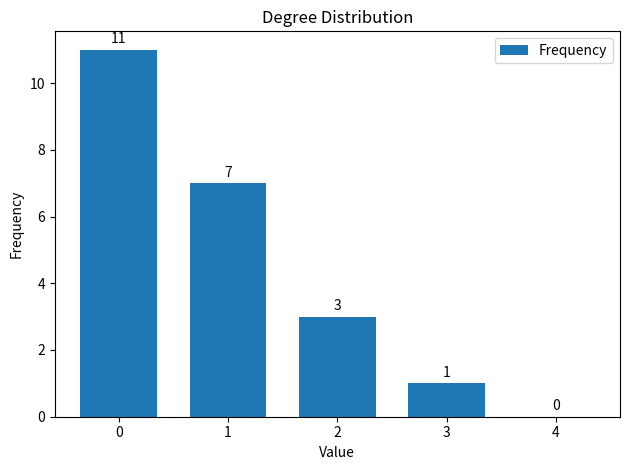

Are the bars horizontal?

No